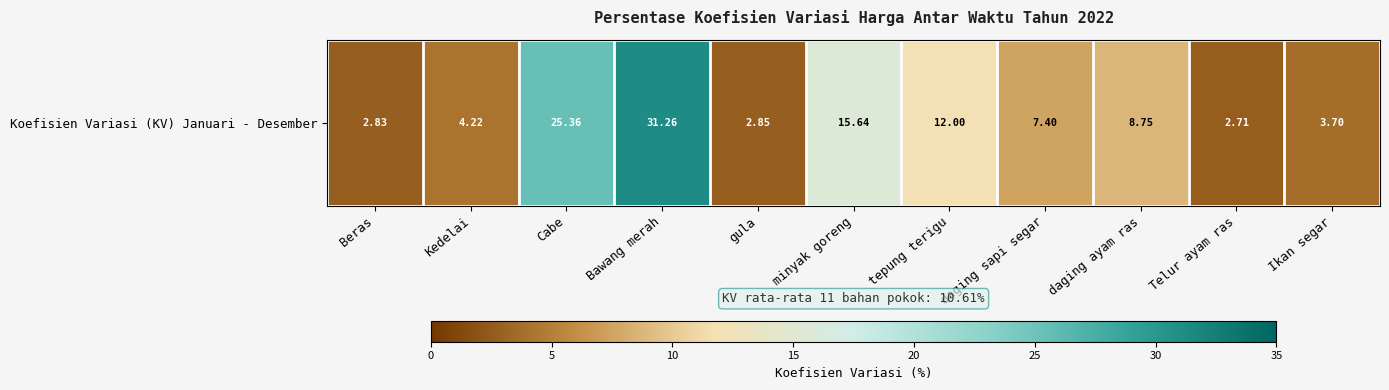

What is the ratio of the value at daging sapi segar to the value at Telur ayam ras?

2.7